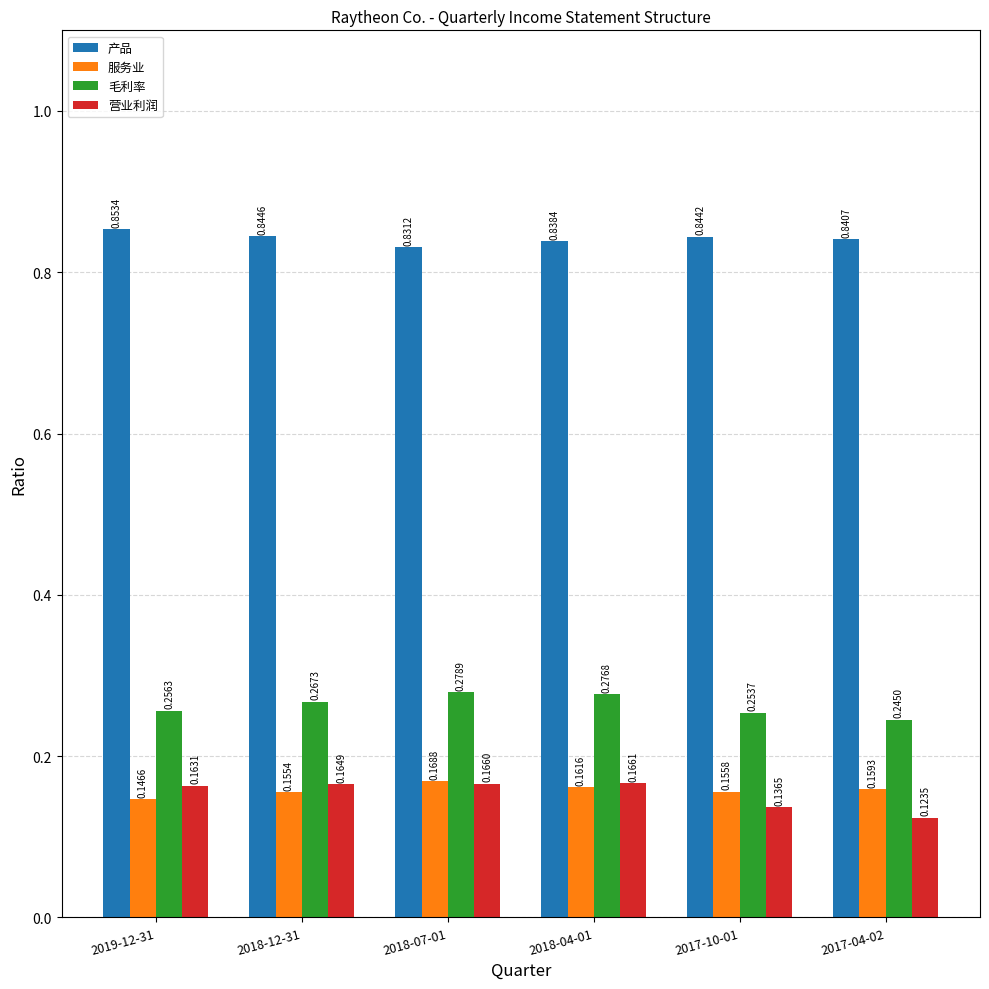

Which series has the widest spread of values?

营业利润